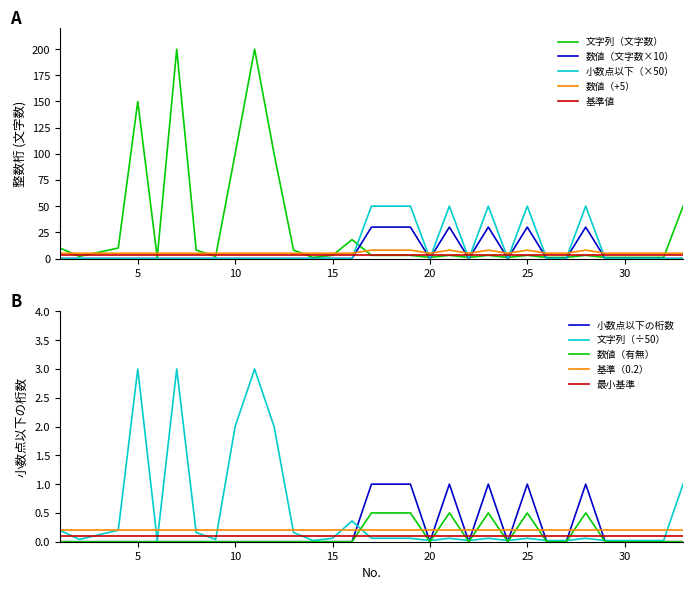

What is the spread (max minus min) of values at 20?

5